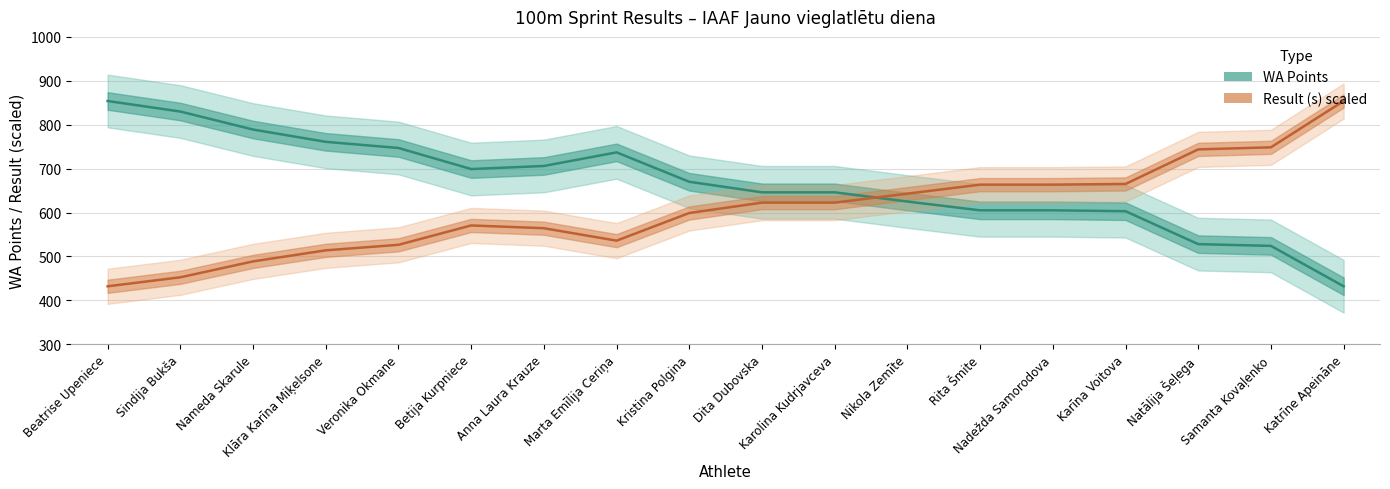

What is the approximate value of WA at Dita Dubovska?

646.0